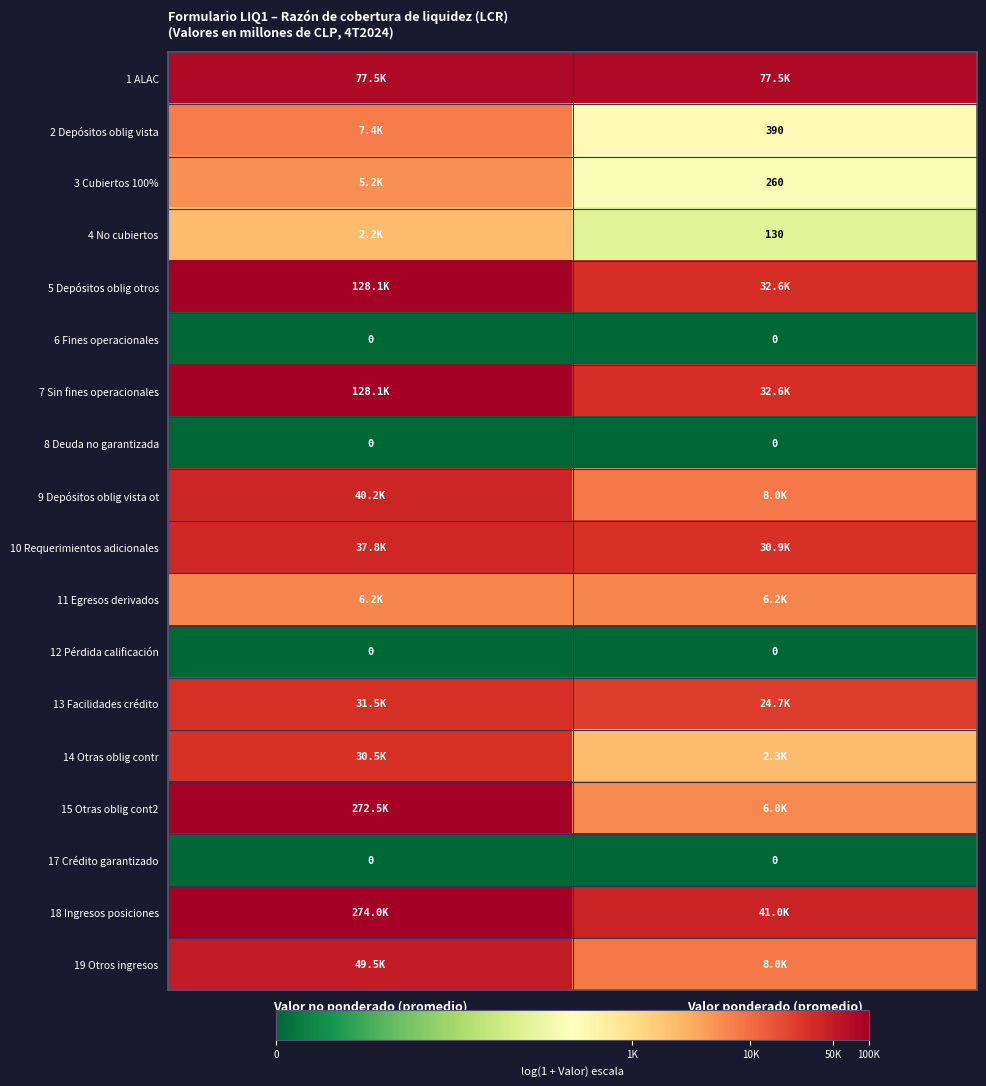

List the series in order of their peak value, highest first.

18 Ingresos posiciones, 15 Otras oblig cont2, 5 Depósitos oblig otros, 7 Sin fines operacionales, 1 ALAC, 19 Otros ingresos, 9 Depósitos oblig vista ot, 10 Requerimientos adicionales, 13 Facilidades crédito, 14 Otras oblig contr, 2 Depósitos oblig vista, 11 Egresos derivados, 3 Cubiertos 100%, 4 No cubiertos, 6 Fines operacionales, 8 Deuda no garantizada, 12 Pérdida calificación, 17 Crédito garantizado